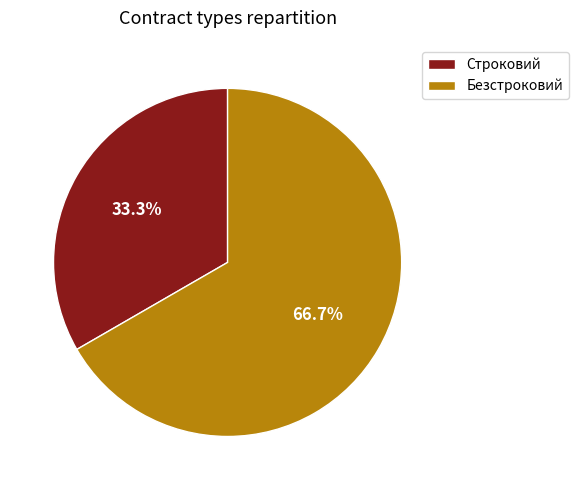

Which category has the biggest portion of the pie?

Безстроковий